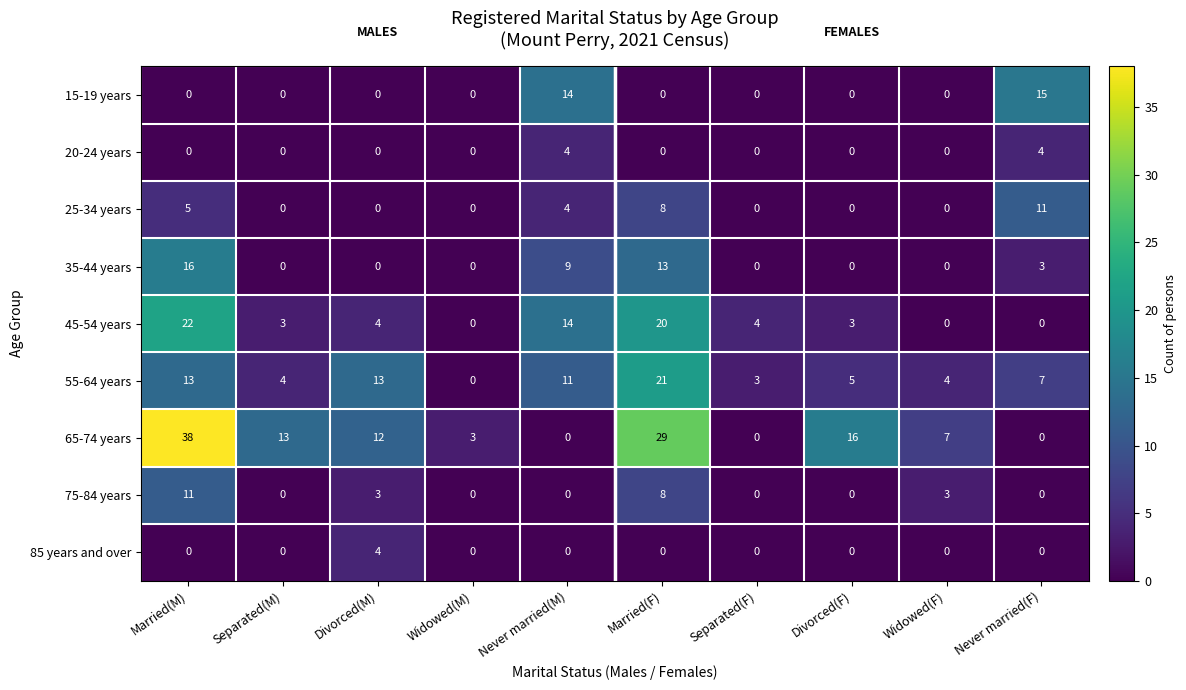

Count the number of categories in the chart.

10